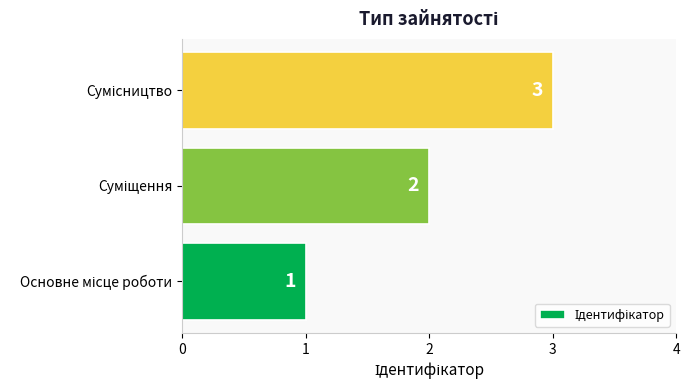

What is the difference between the second highest and minimum values?

1